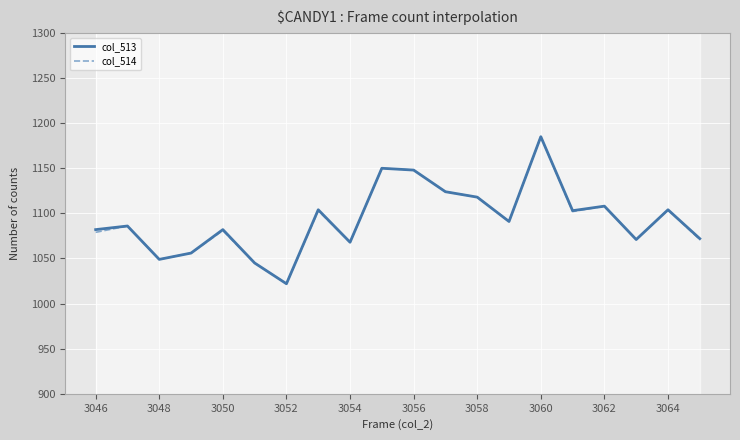

Rank the series by their average value, from lowest to highest.

col_514, col_513